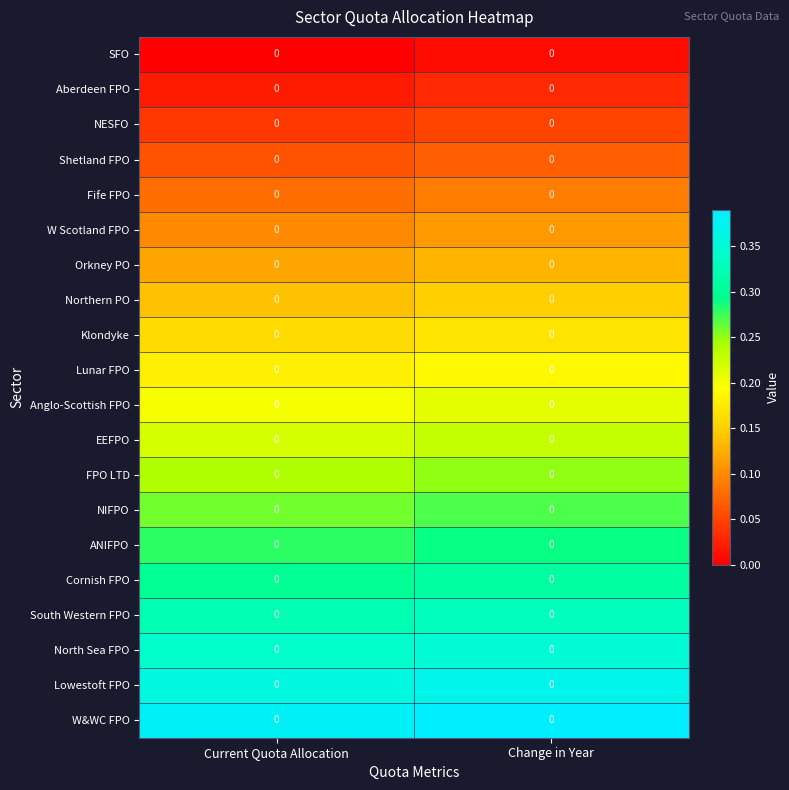

What is the difference between the highest and lowest values at Change in Year?

0.4